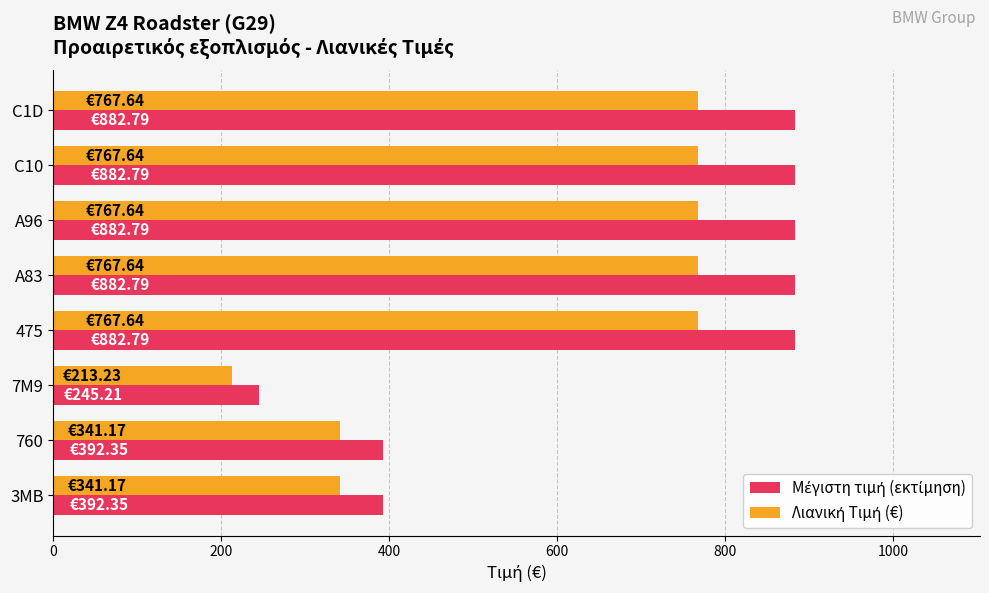

What is the difference between the highest and lowest values at 760?

51.2